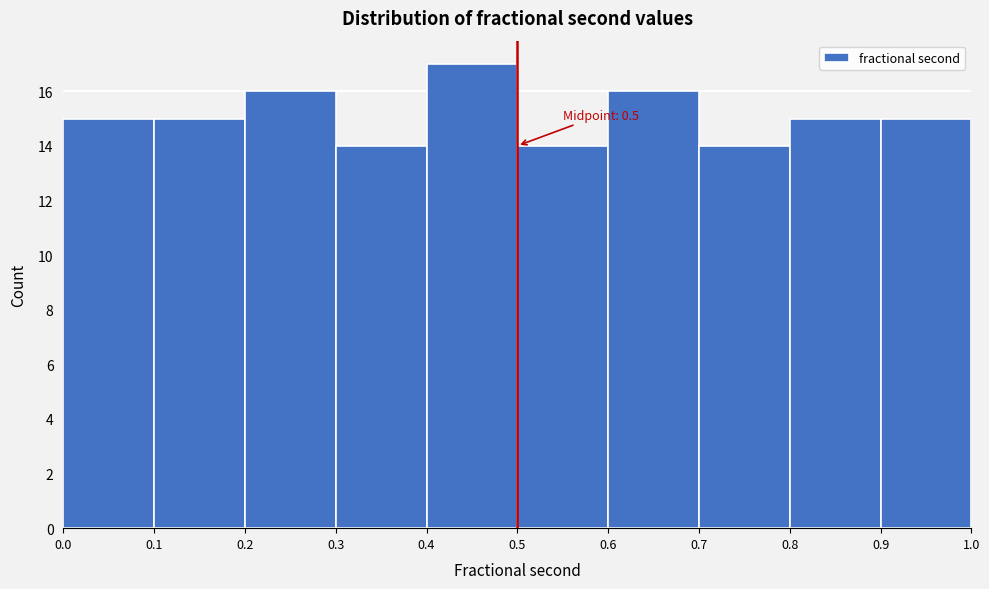

Over which range of the x-axis is the bar tallest?

0.4 to 0.5